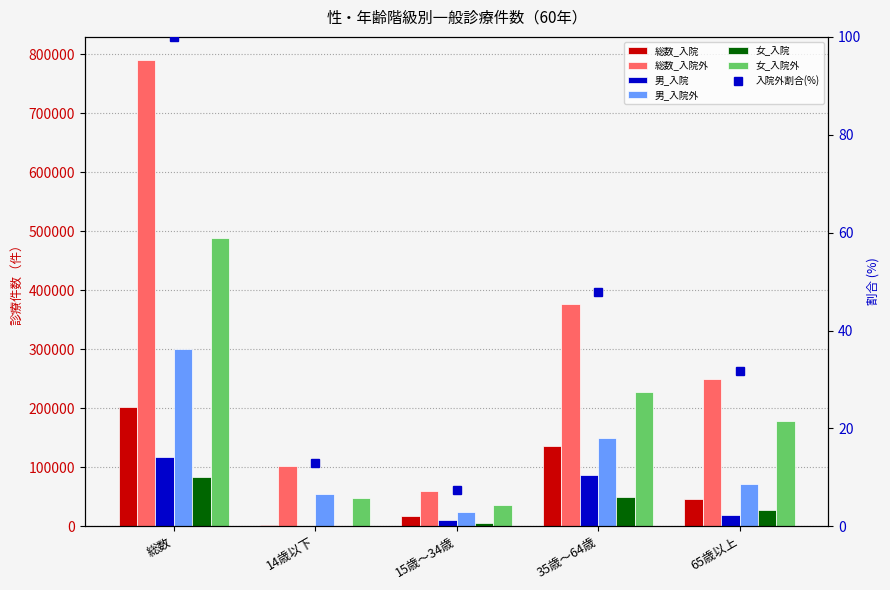

What is the difference between the highest and lowest values at 14歳以下?

101360